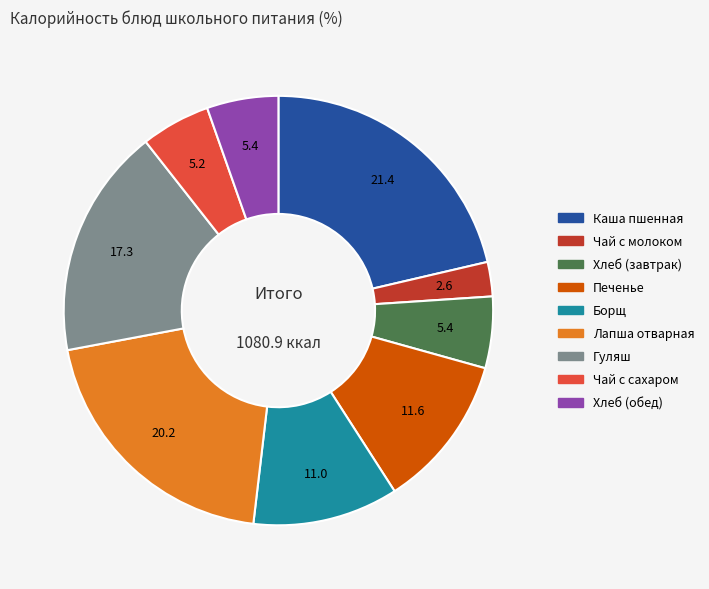

How many slices are in this pie chart?

9